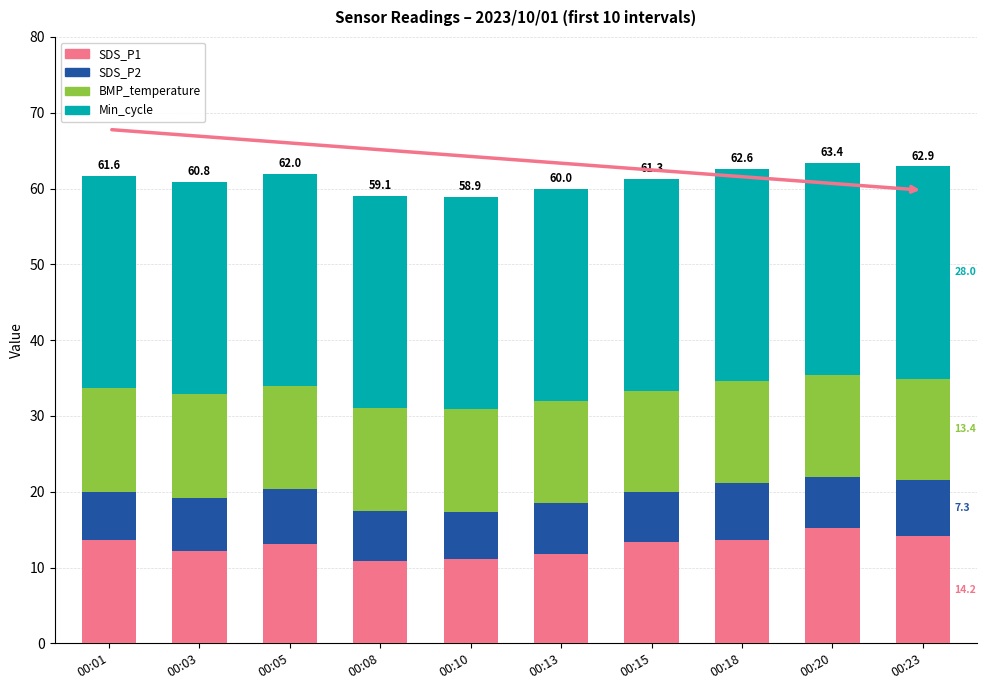

What is the total value across all series at 00:01?

61.6